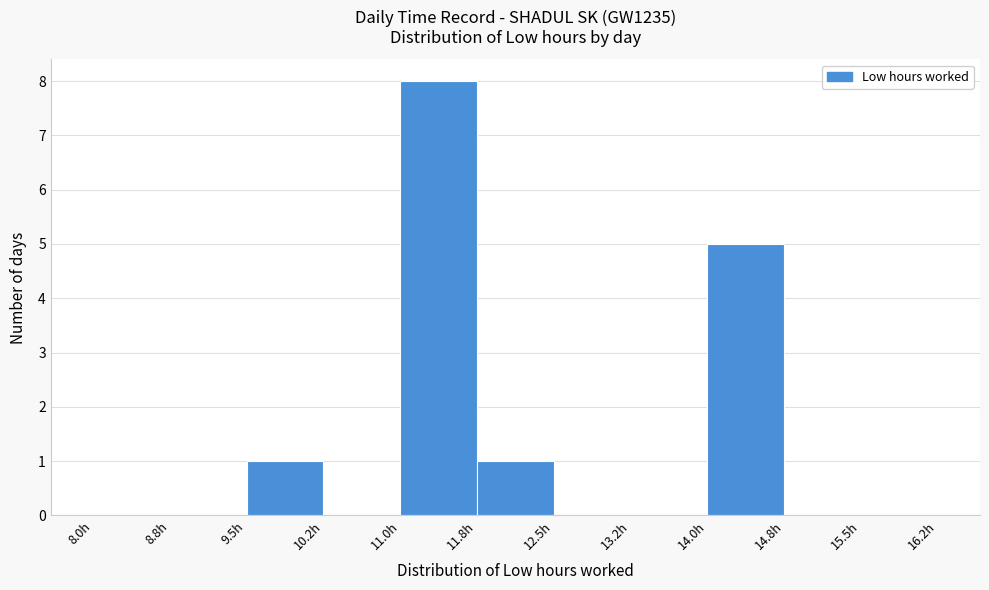

How tall is the bar that spans 9.50 to 10.25 on the x-axis? Neither the bar edges nor the heights are printed on the chart, so give them approximately, as read against the axes.

1